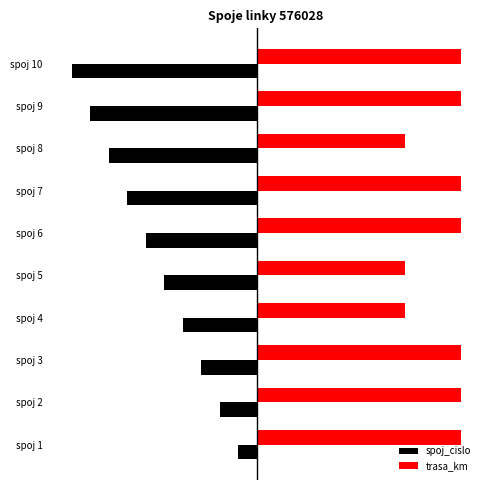

What is the minimum value shown in the chart?

-10